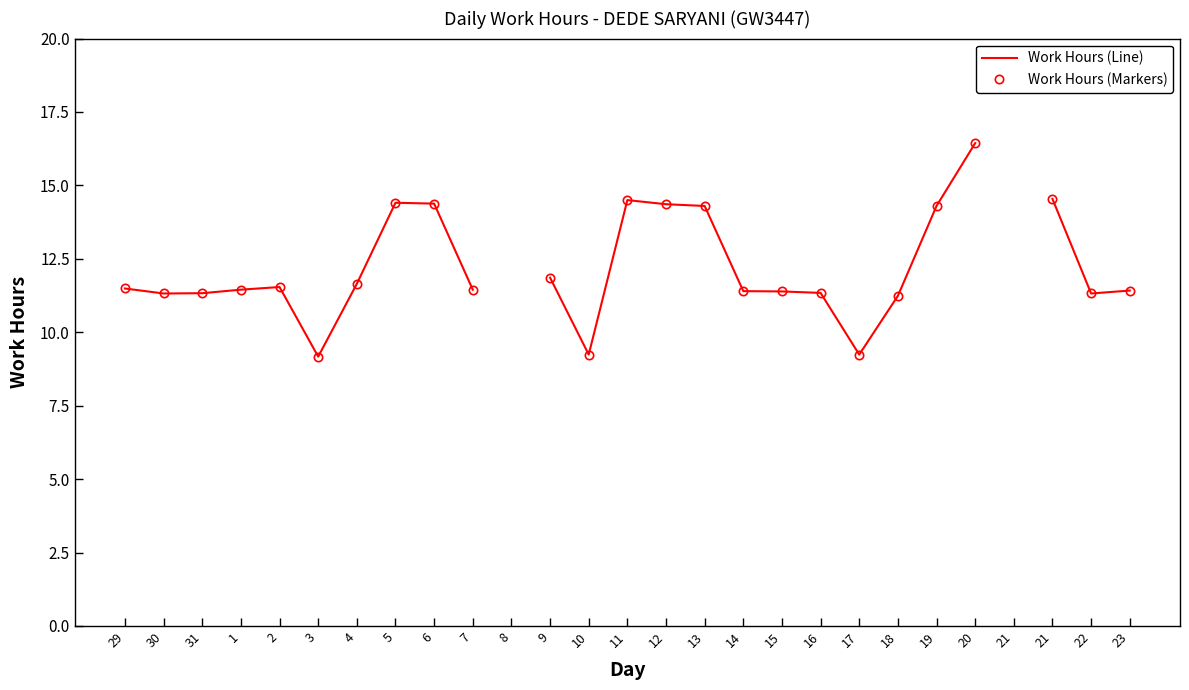

How many values in the Work Hours (Line) series exceed 11?

22